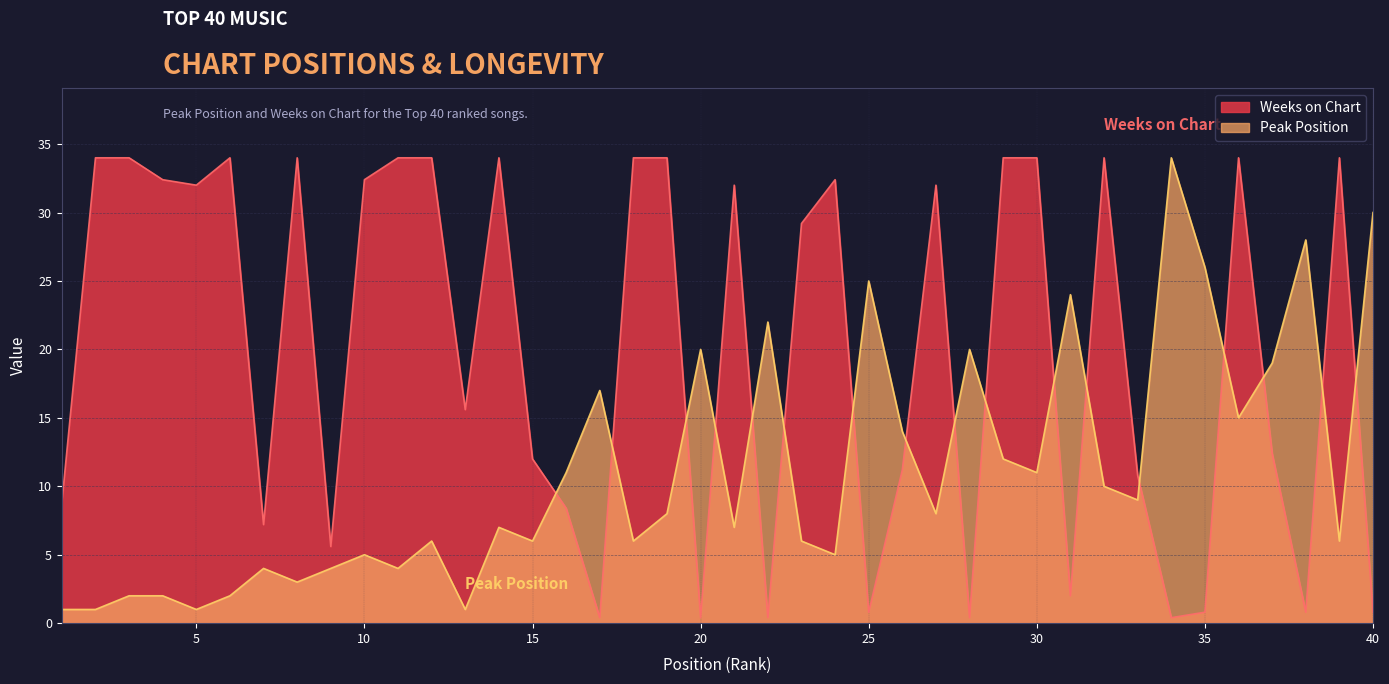

What are all the series names shown in the legend?

Peak Position, Weeks on Chart